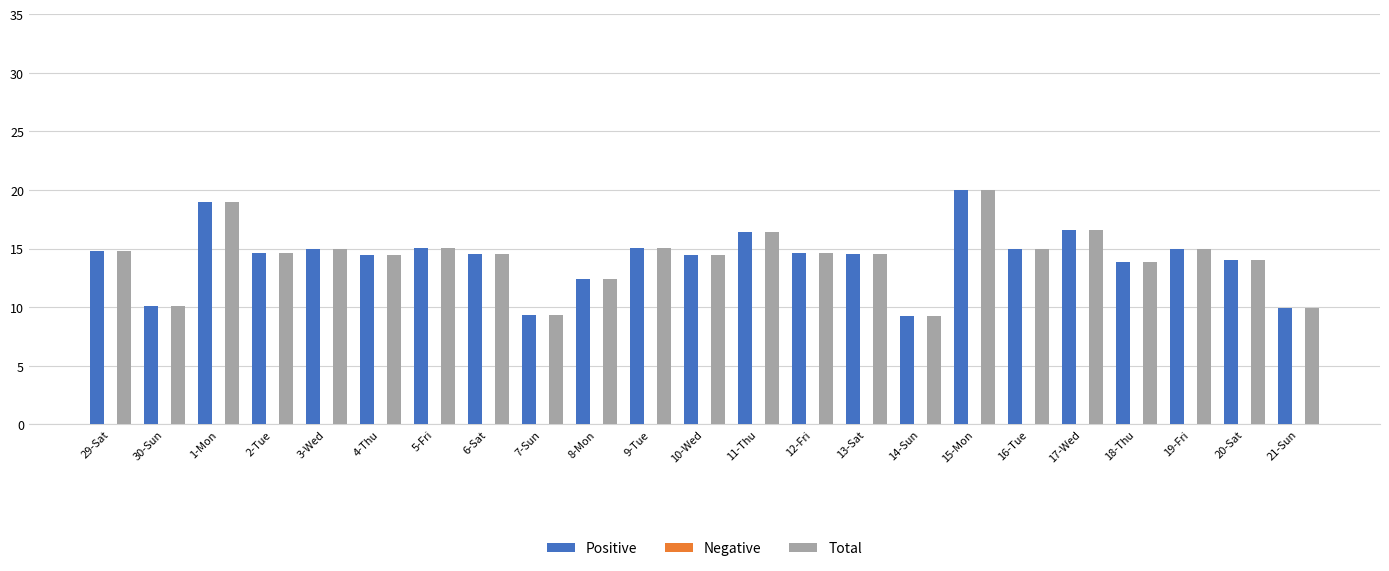

Is it true that Total equals 25.0 at 6-Sat?

False